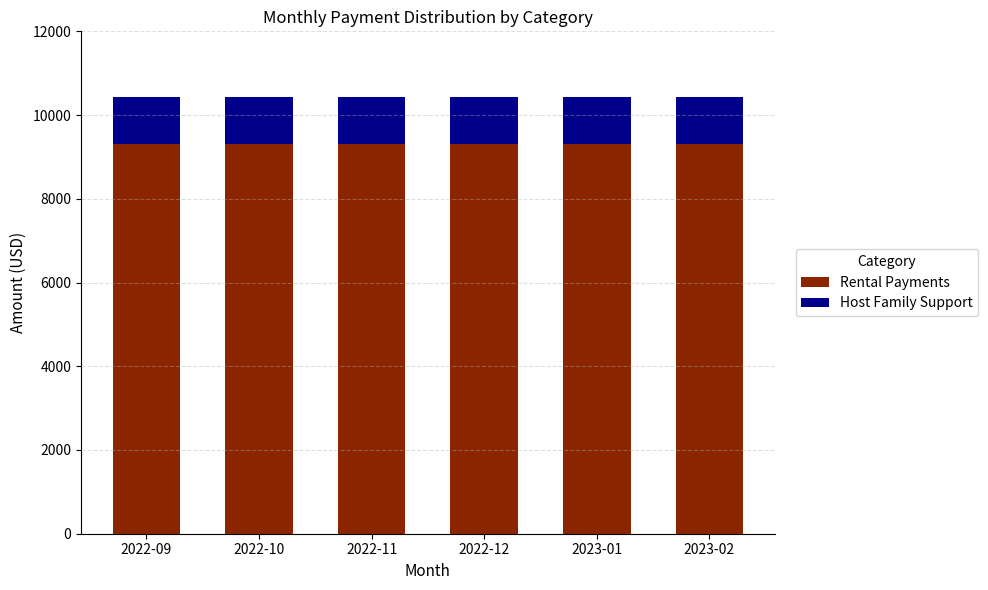

What is the sum of all Rental Payments values?

55890